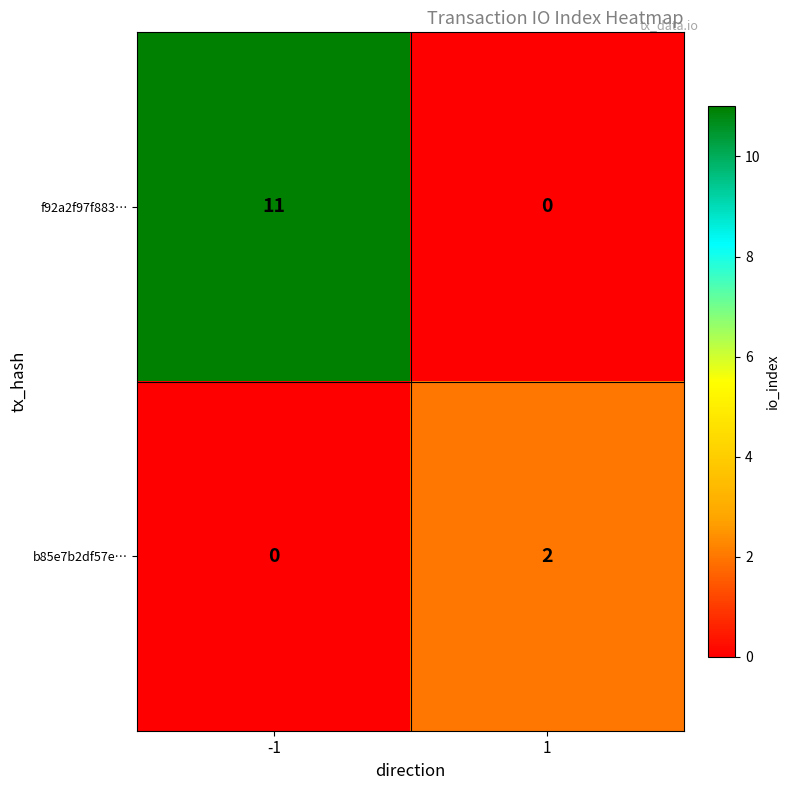

The f92a2f97f883… series shows 11 at -1. True or false?

True